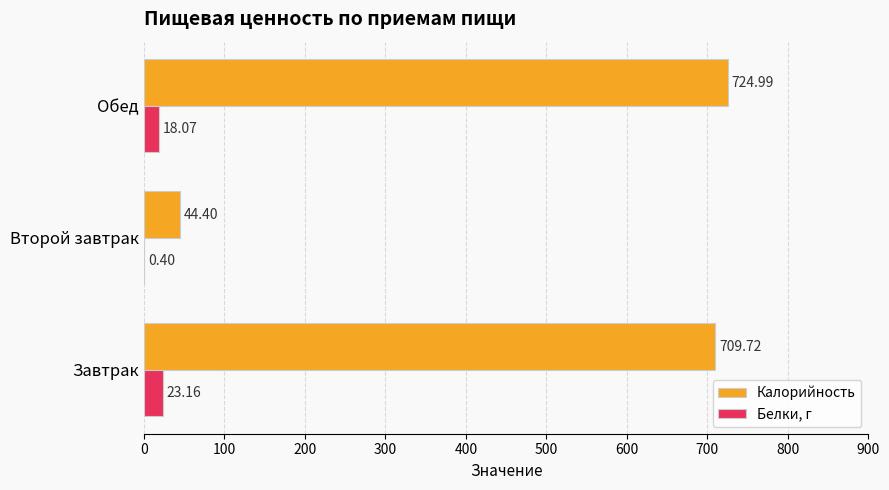

At which category is the sum across all series the highest?

Обед